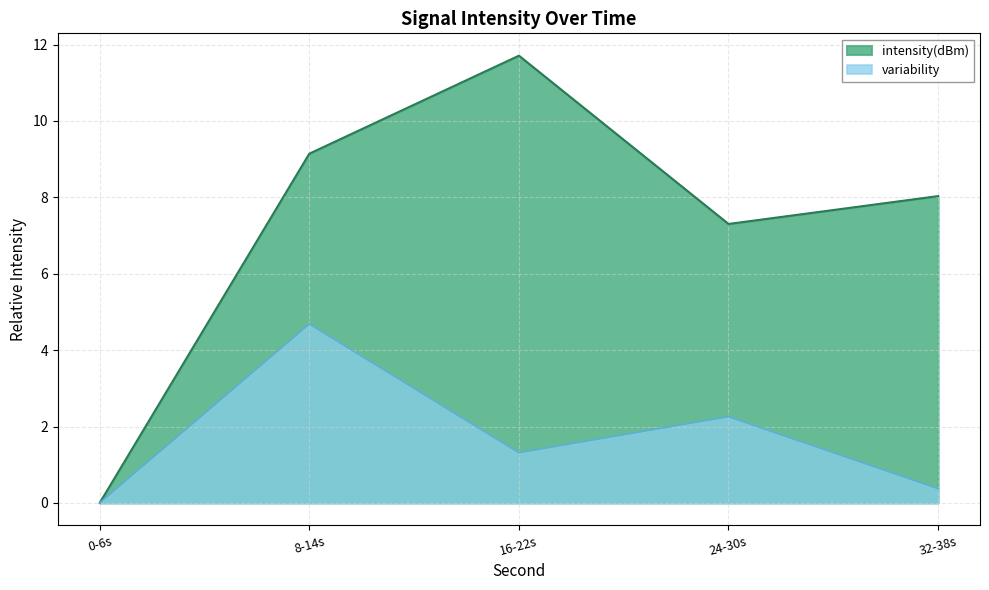

What position from the right is 32-38s?

1